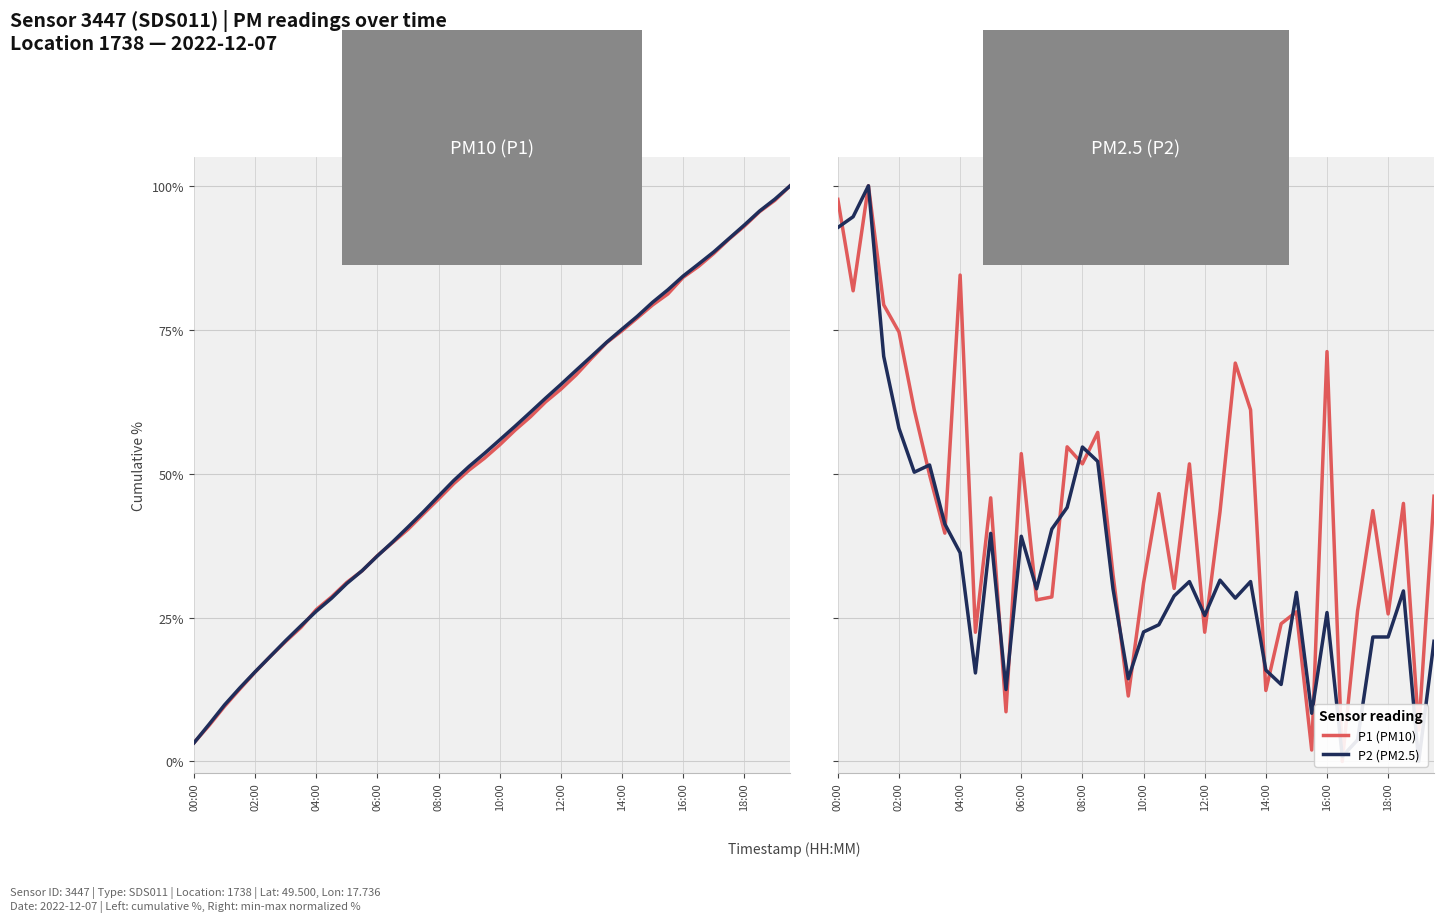

How many values in P1 (PM10) are above zero?

39